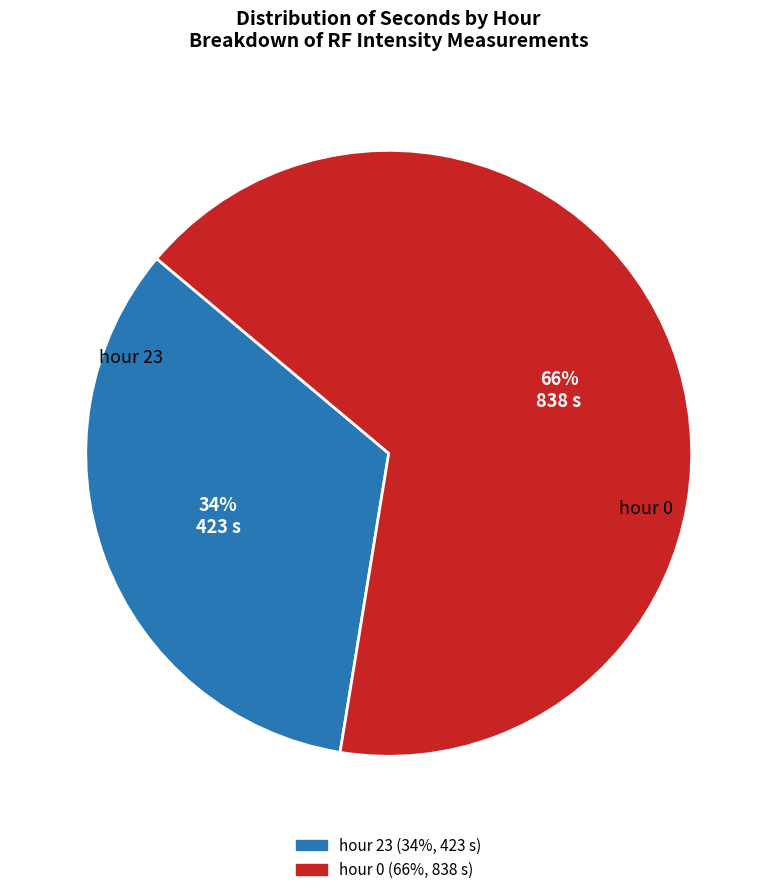

Does any single category account for the majority?

Yes